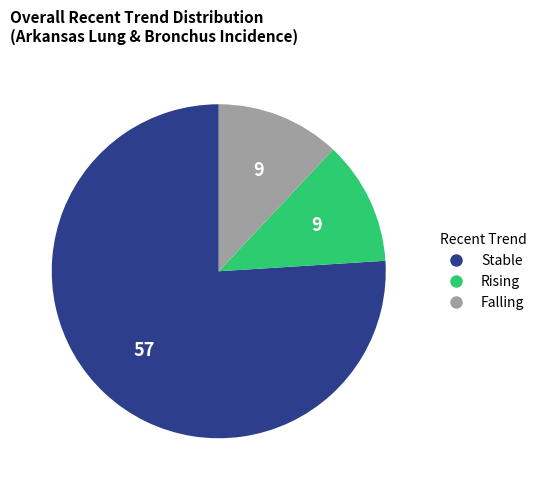

Is there a majority slice in this chart?

Yes